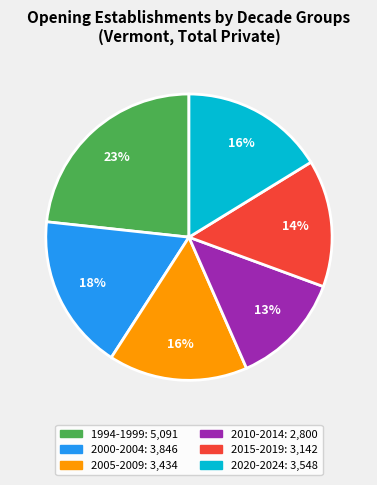

To the nearest percent, what is the average slice percentage?

17%